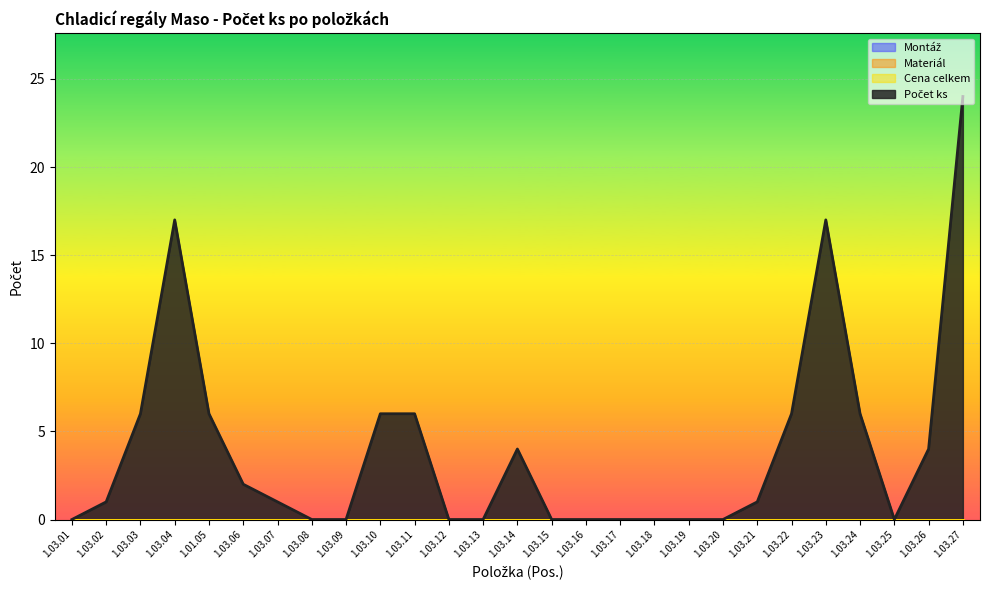

How many series are shown in this chart?

4